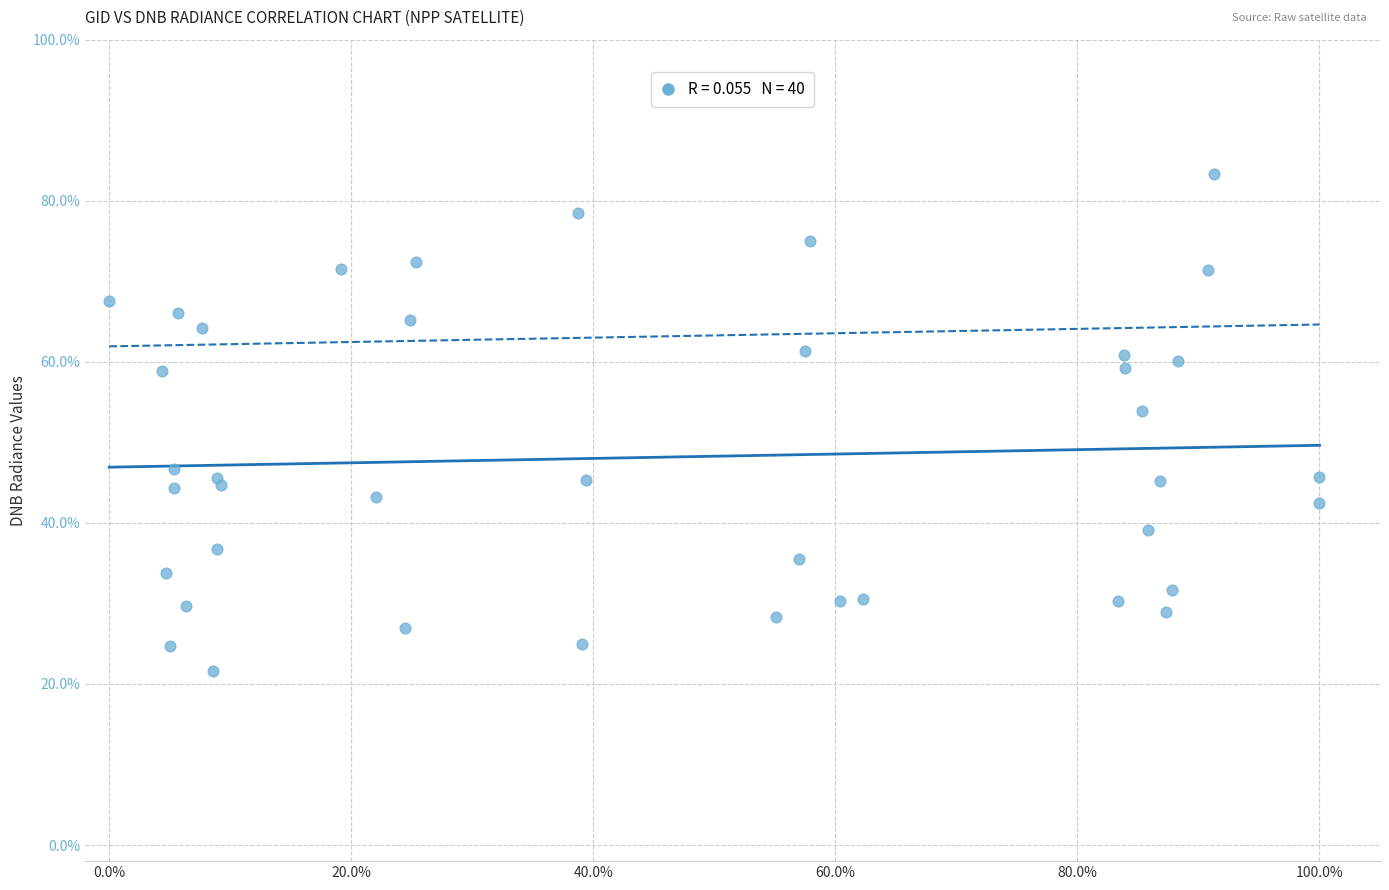

What Y value in the scatter plot is closest to 52?

53.8